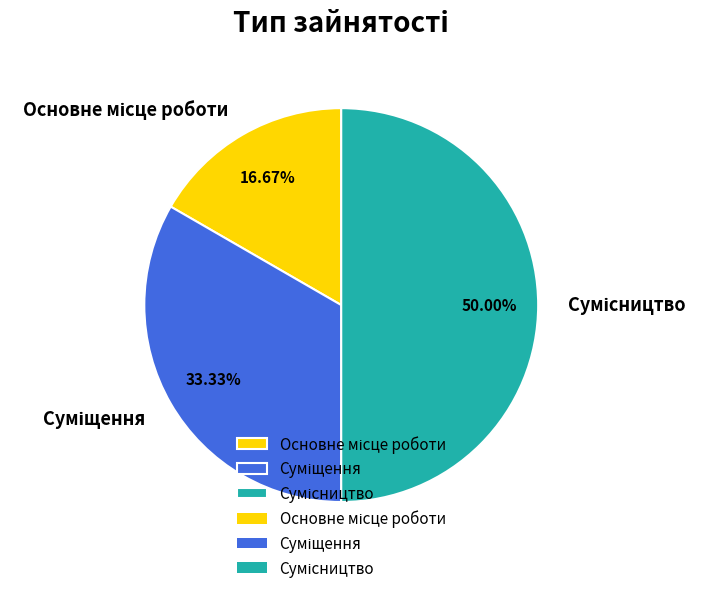

Count the number of slices in the pie.

3